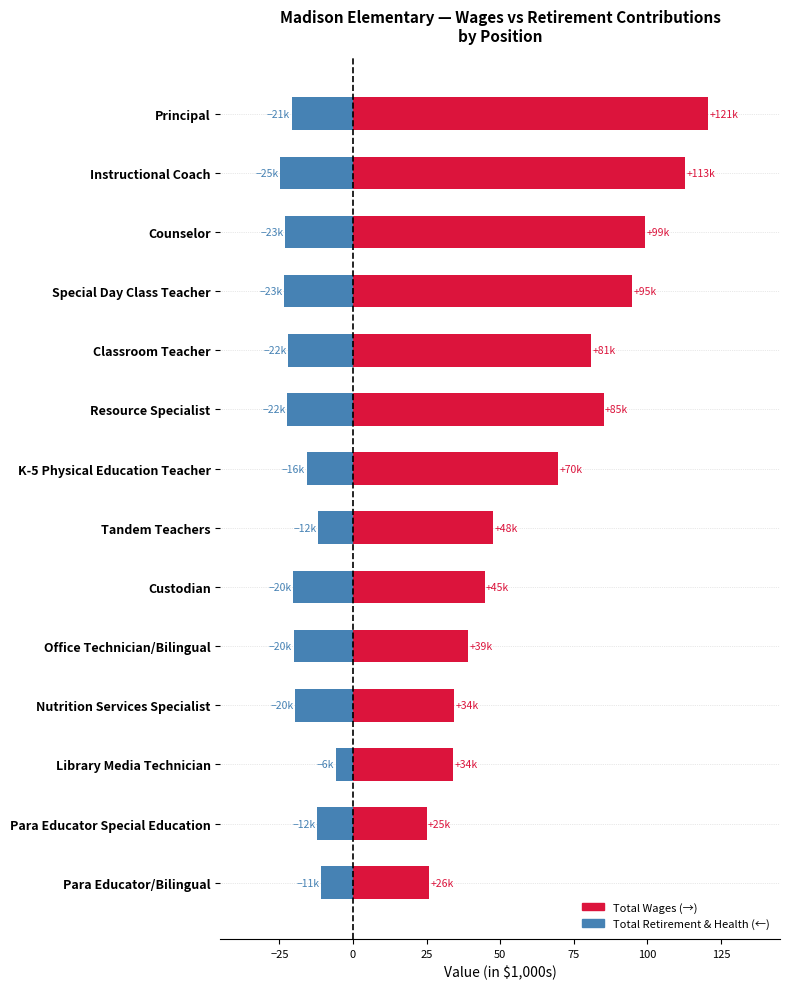

Which series has the largest total across all categories?

Total Wages